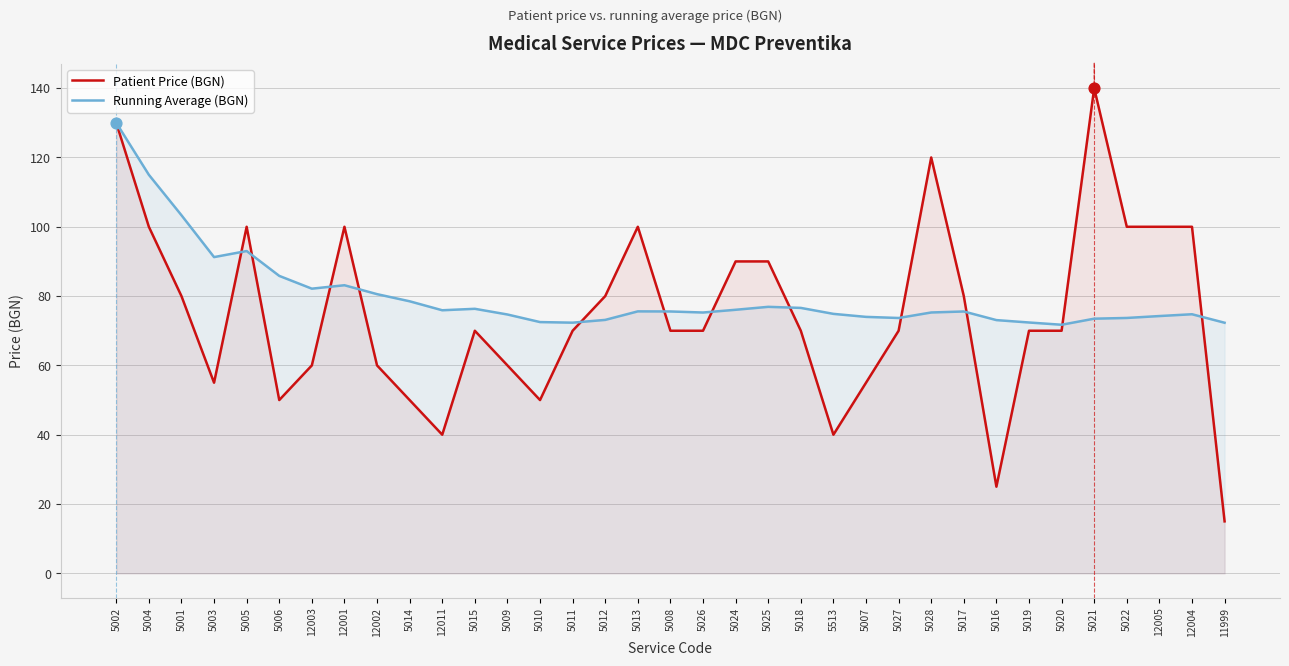

At which category is the sum across all series the highest?

5002